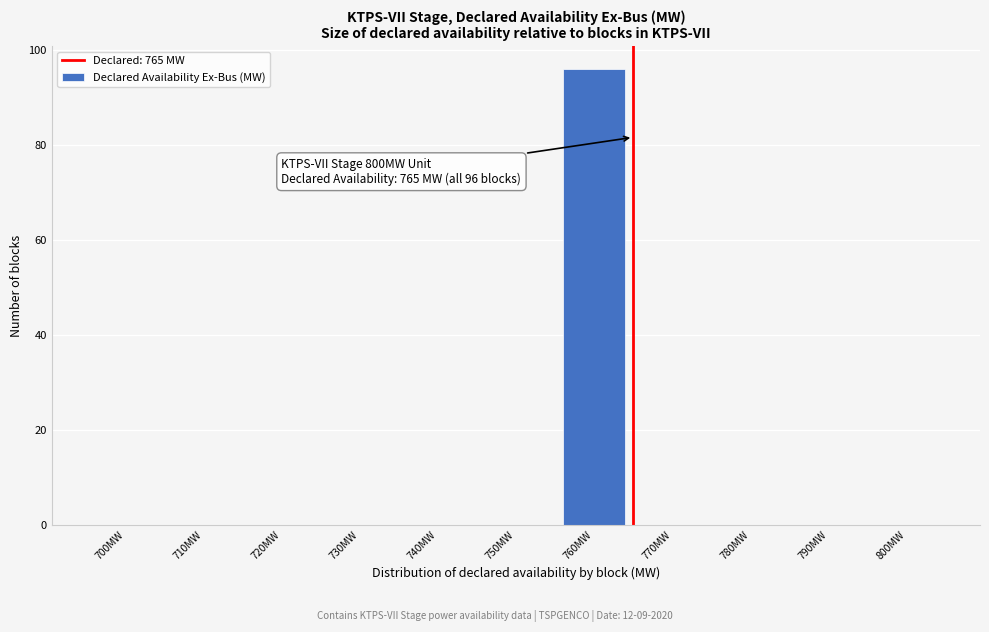

Reading left to right, what are all the values shown in this chart?

700MW=0	710MW=0	720MW=0	730MW=0	740MW=0	750MW=0	760MW=96	770MW=0	780MW=0	790MW=0	800MW=0